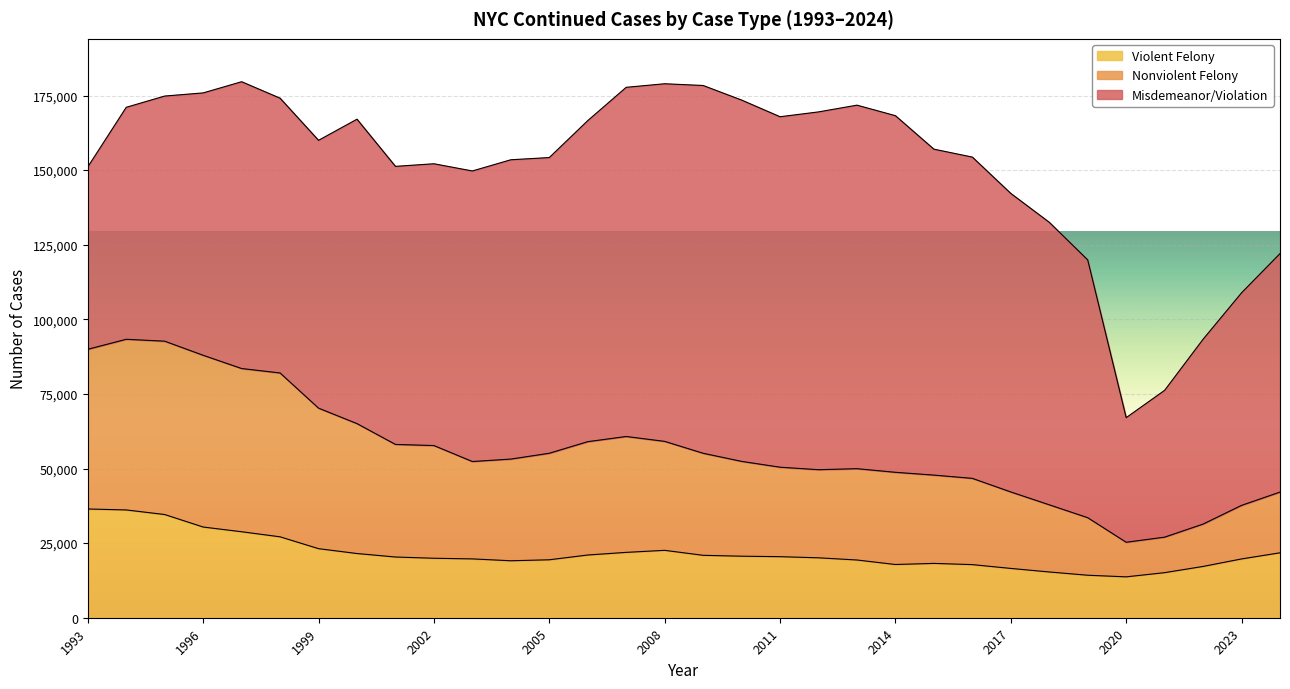

What is the maximum value for Violent Felony?

36445